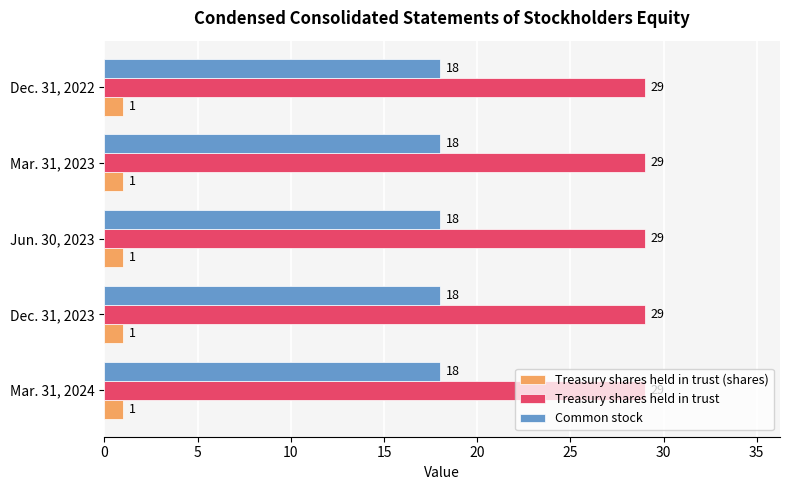

Is the value of Treasury shares held in trust at Dec. 31, 2023 greater than the value of Treasury shares held in trust (shares) at Dec. 31, 2022?

Yes